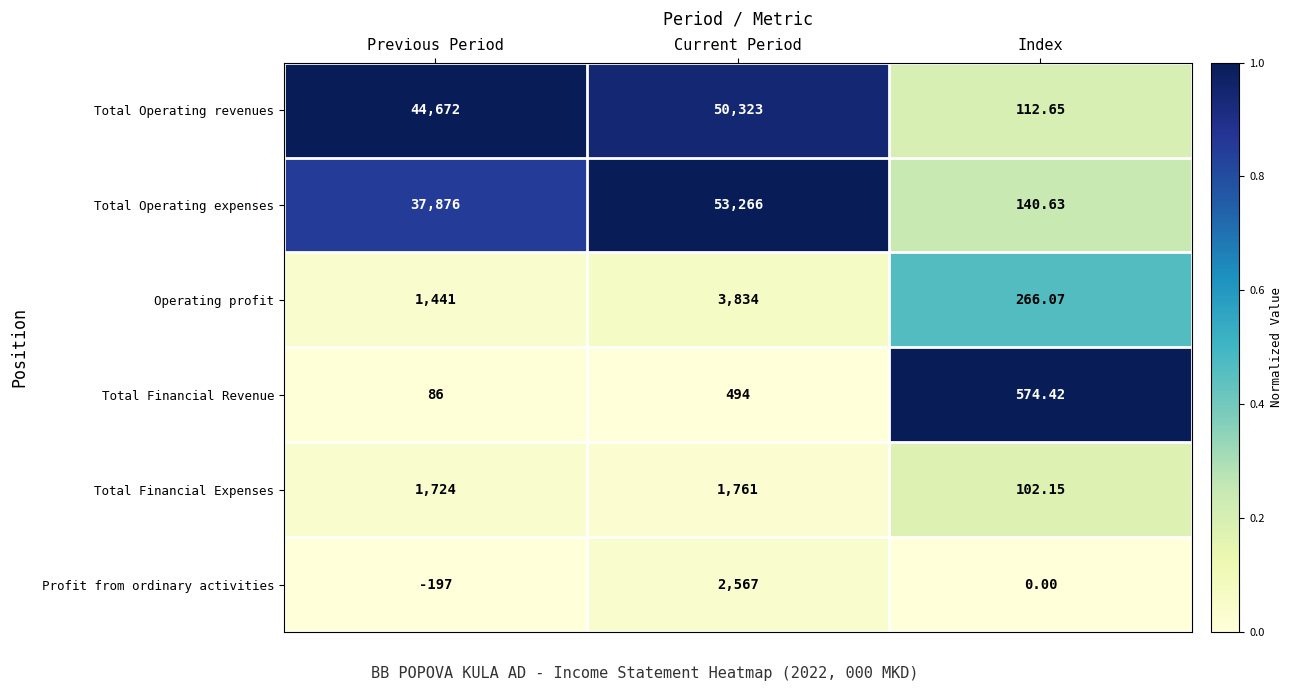

List the labels in order of Total Operating revenues value, smallest first.

Index, Previous Period, Current Period